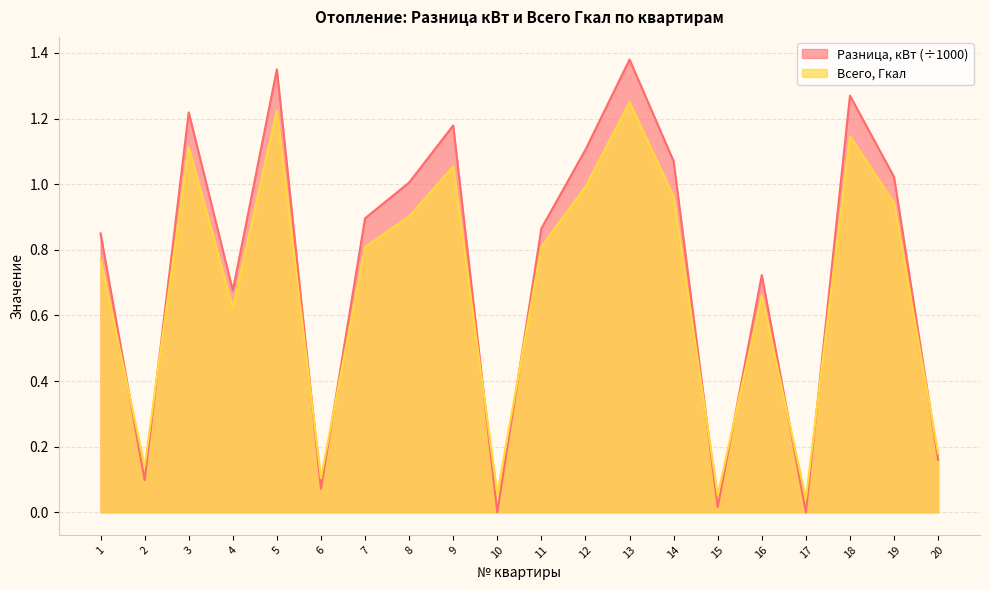

True or false: Разница, кВт and Всего, Гкал intersect in this chart.

True